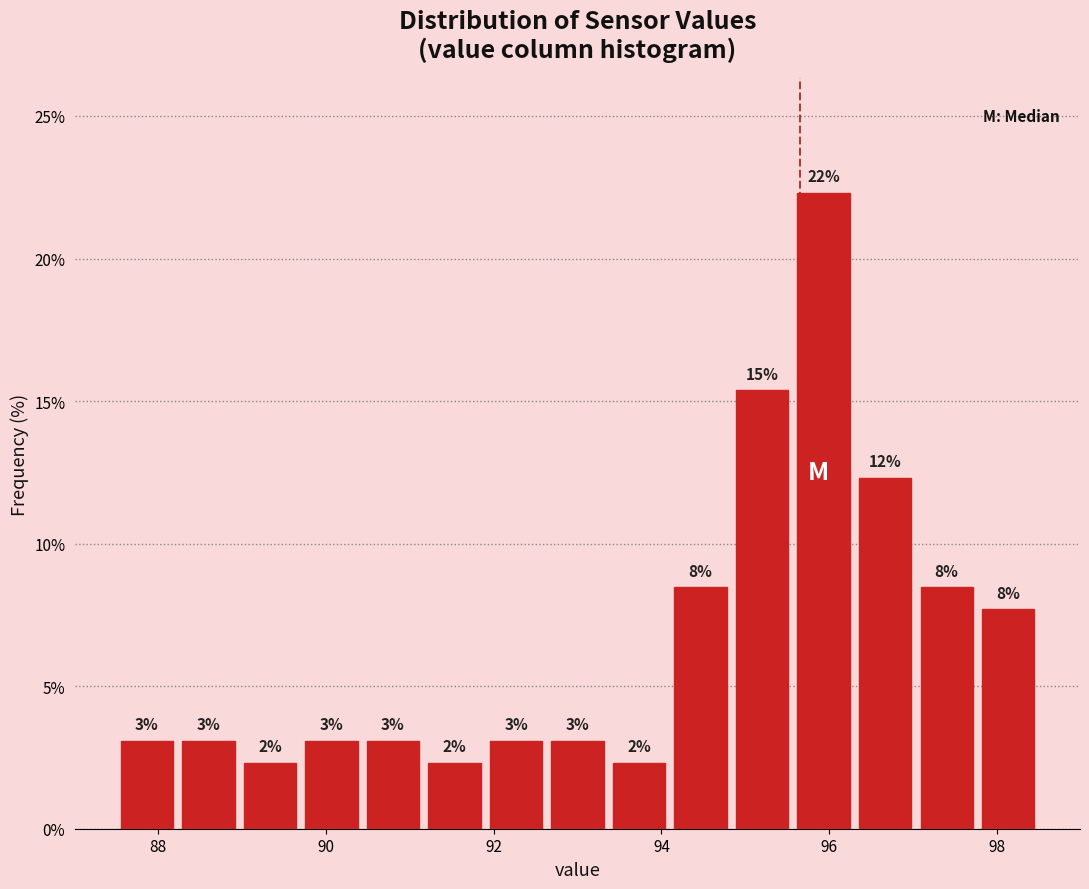

Around what value on the x-axis is the tallest bar? Give the approximate position of its centre, as read against the axis.

96.0